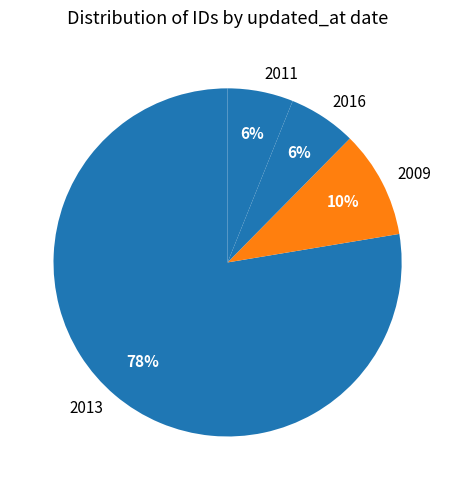

Which has a higher value, 2016 or 2013?

2013